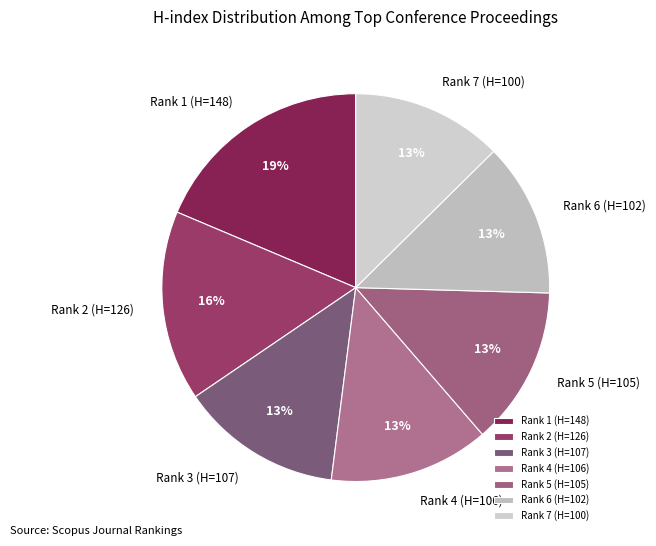

Count the number of slices in the pie.

7